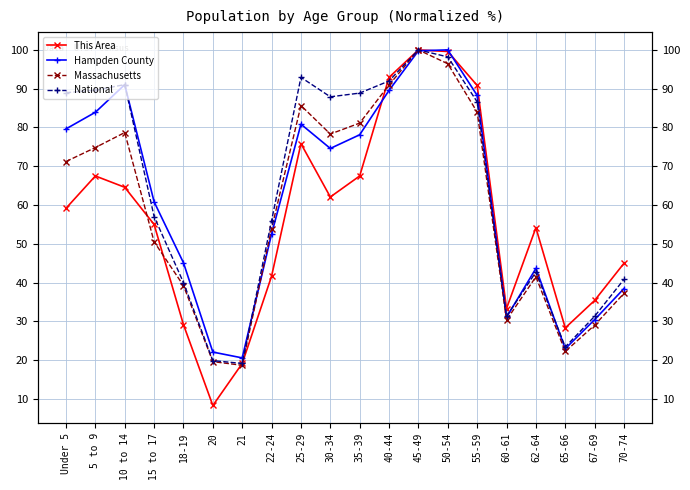

Does the chart display data point markers on the line(s)?

Yes